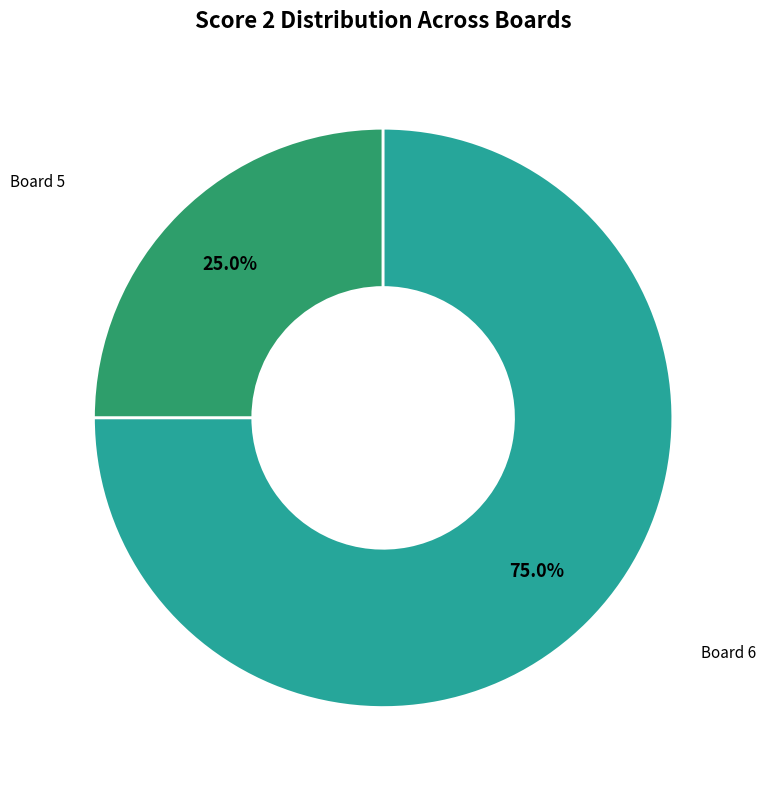

Does any single category account for the majority?

Yes